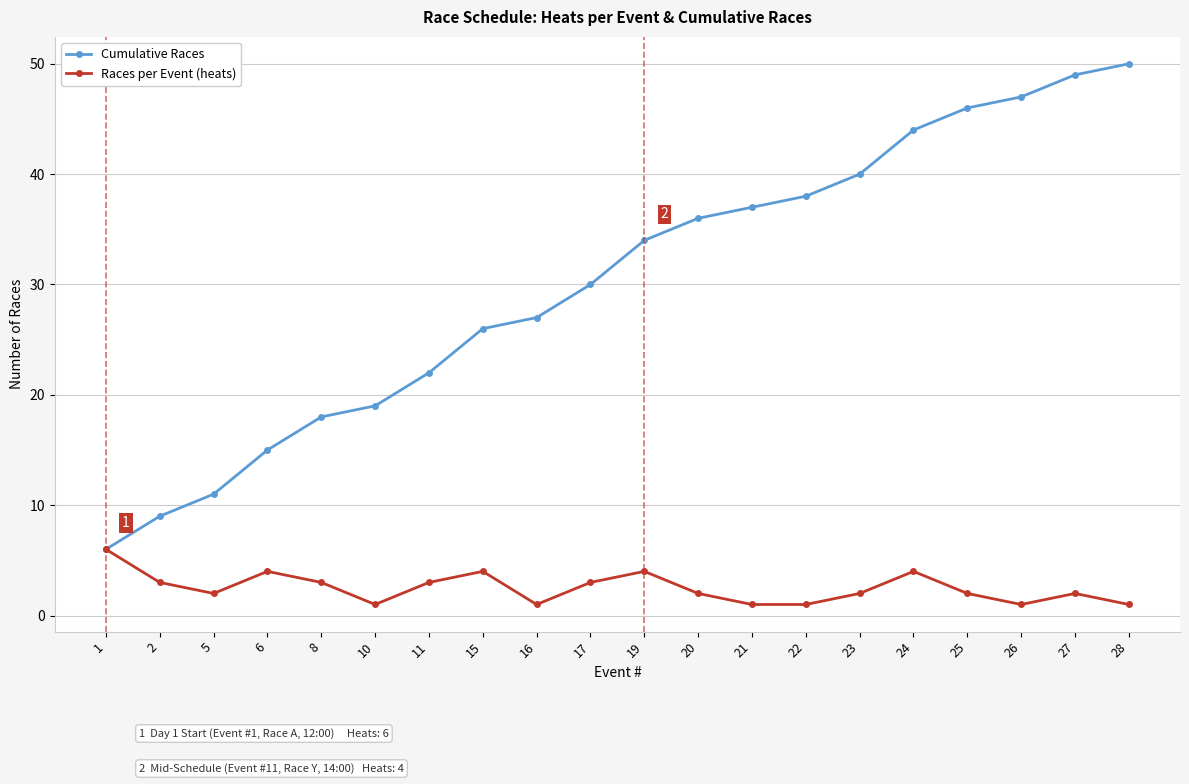

Reading left to right, extract all data points from this chart.

Cumulative Races: 6	9	11	15	18	19	22	26	27	30	34	36	37	38	40	44	46	47	49	50
Races per Event (heats): 6	3	2	4	3	1	3	4	1	3	4	2	1	1	2	4	2	1	2	1